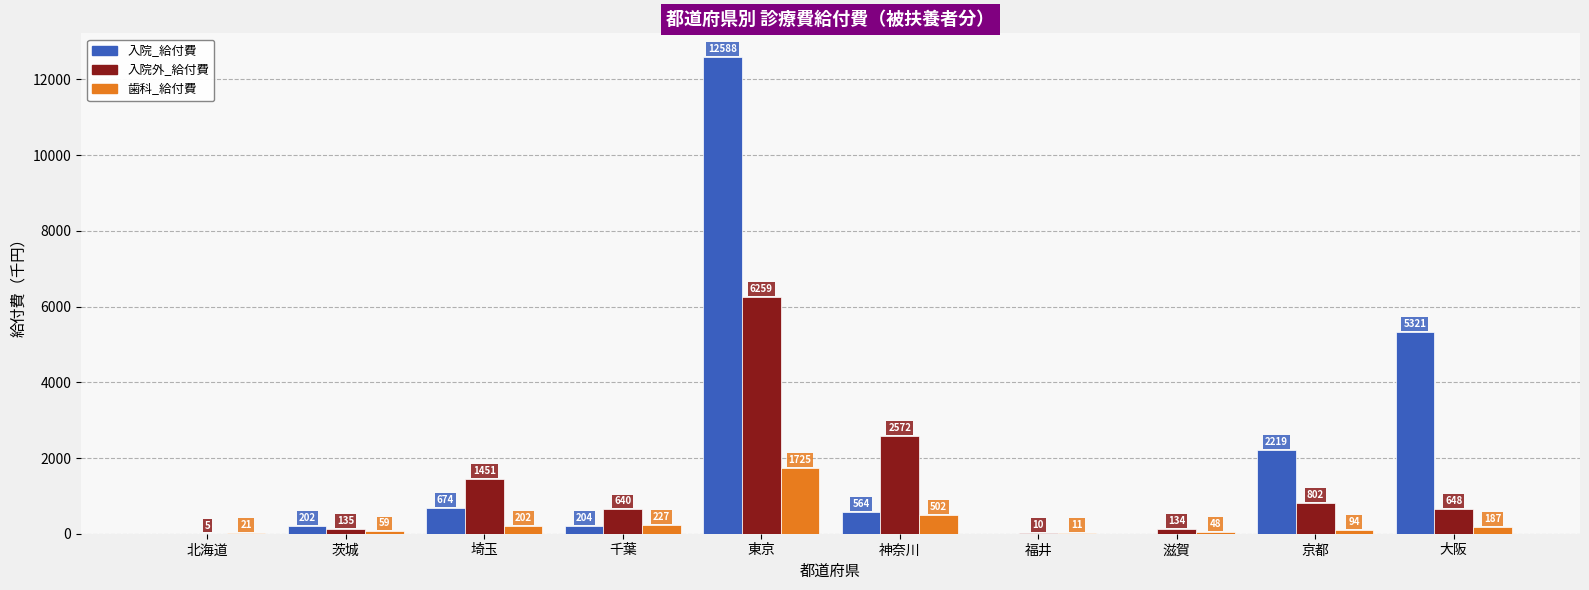

Is it true that 歯科_給付費 equals 187.1 at 大阪?

True